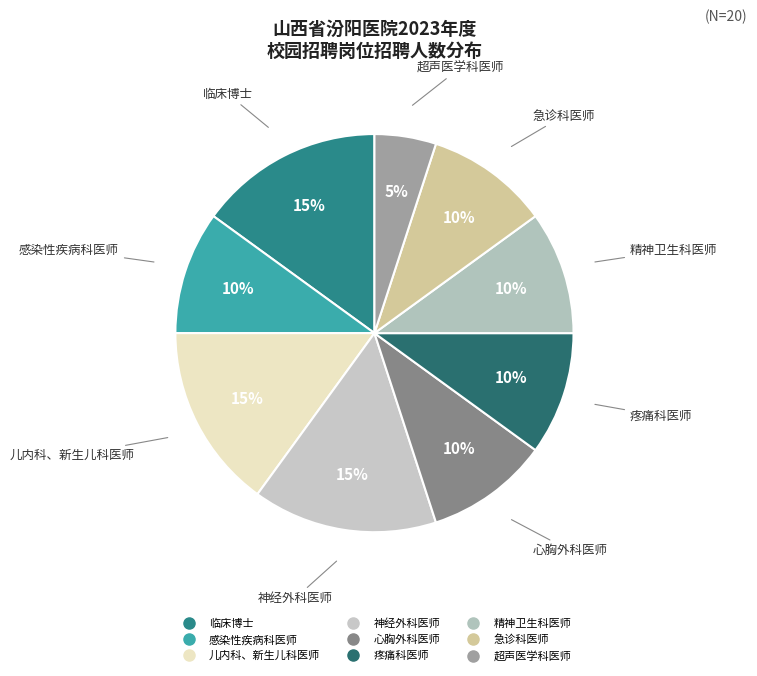

Which category has the biggest portion of the pie?

临床博士